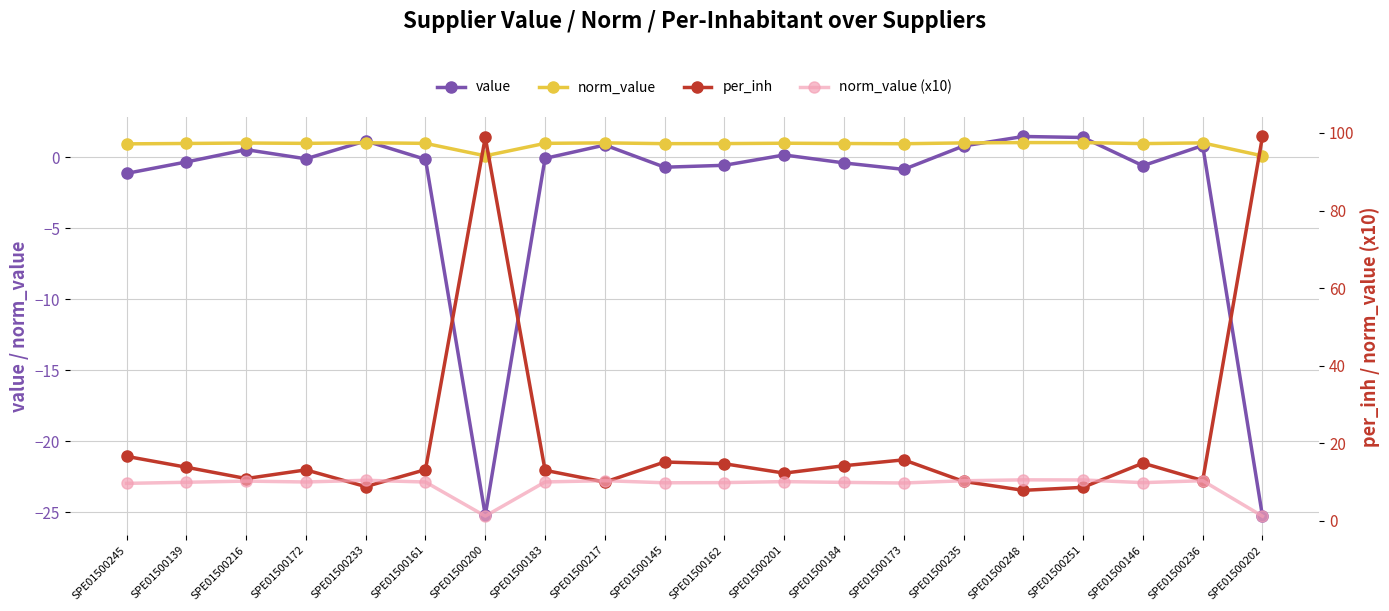

What is the value of the norm_value (x10) point at the 7th from the left?

1.2